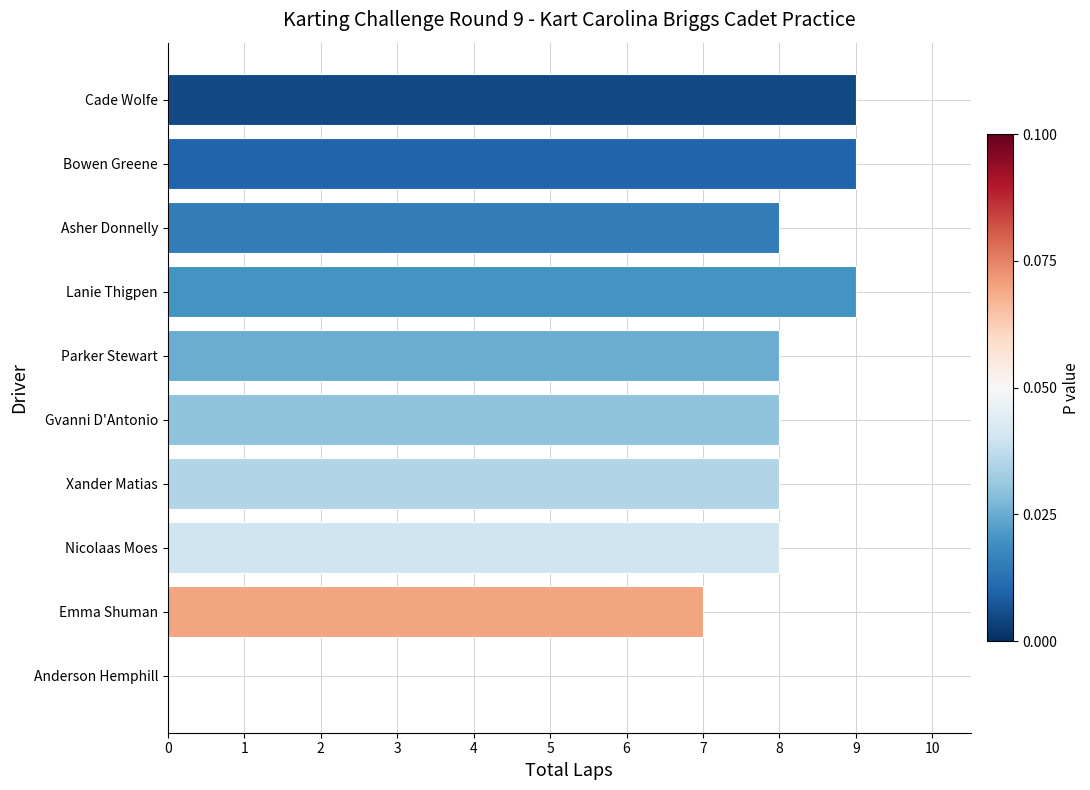

The chart shows a value of 9 at Bowen Greene. True or false?

True